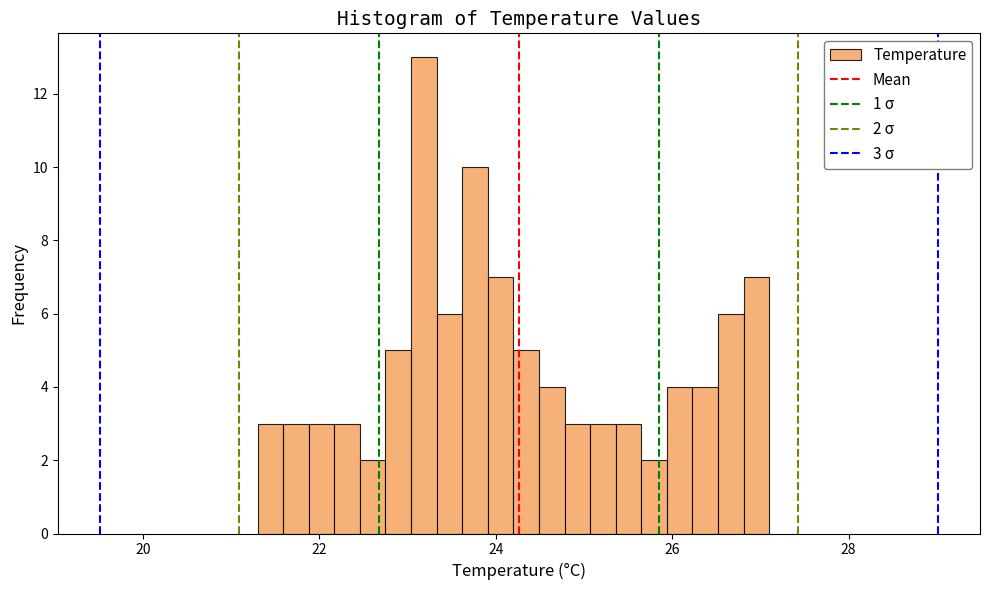

Read against the x-axis, roughly where is the centre of the tallest bar?

23.2